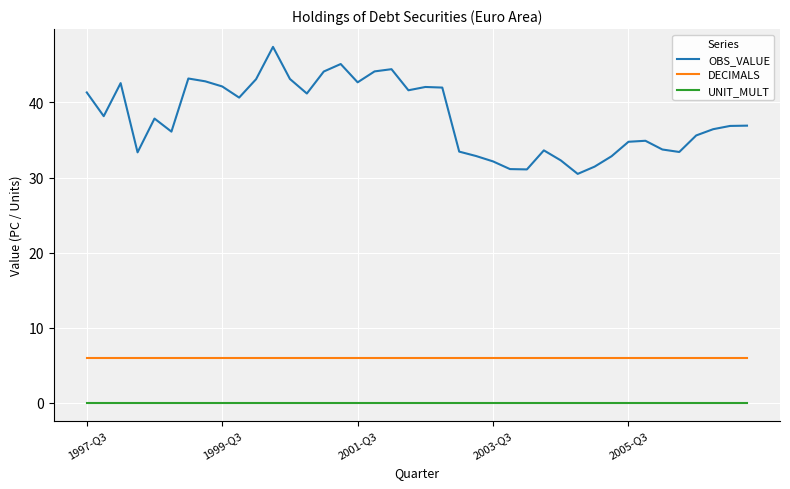

Which series has the largest range (max minus min)?

OBS_VALUE